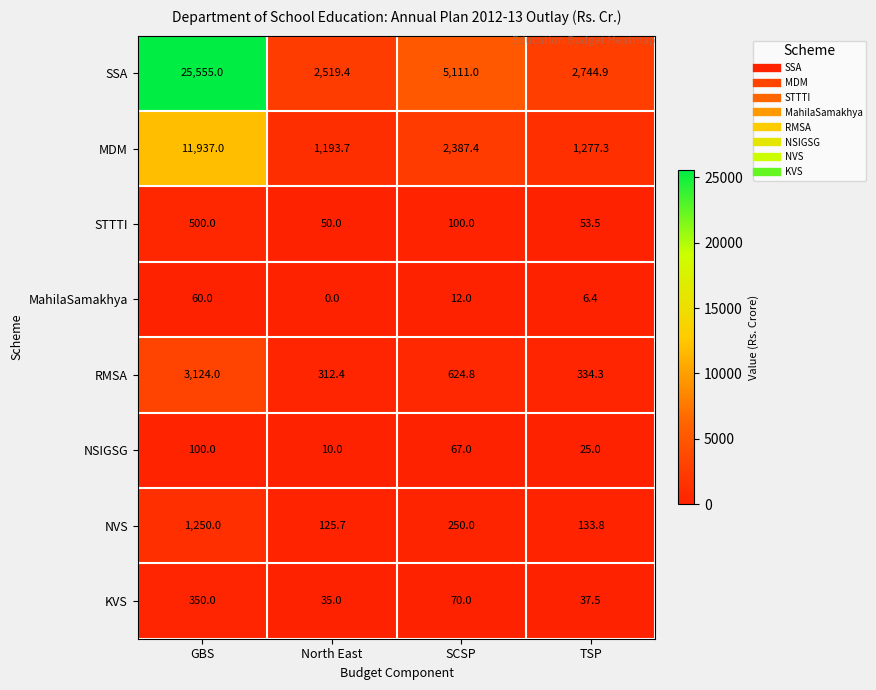

How many values in MahilaSamakhya are above zero?

3